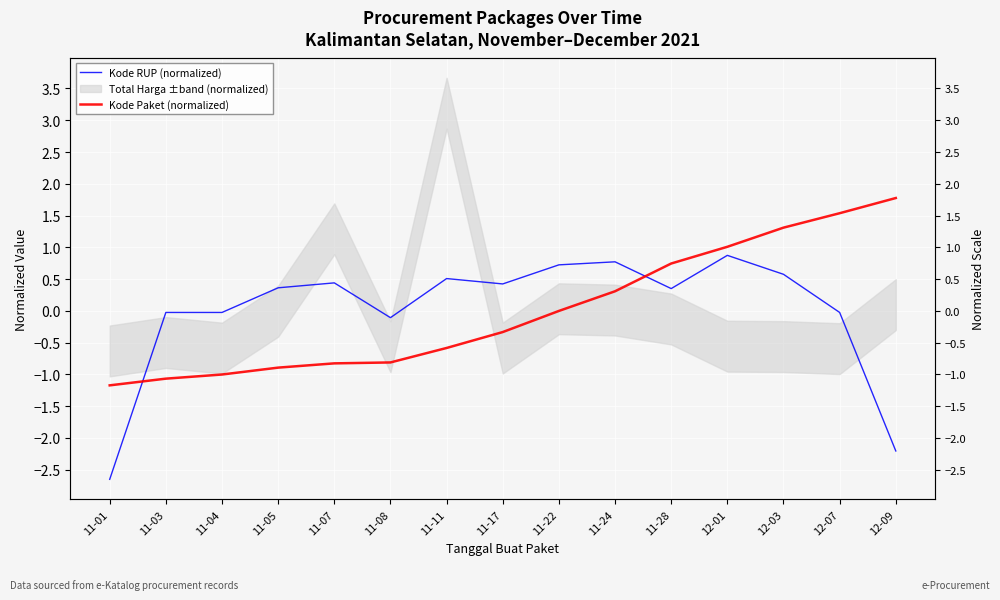

What is the difference between the Kode Paket (normalized) values at 12-09 and 11-03?

2.8